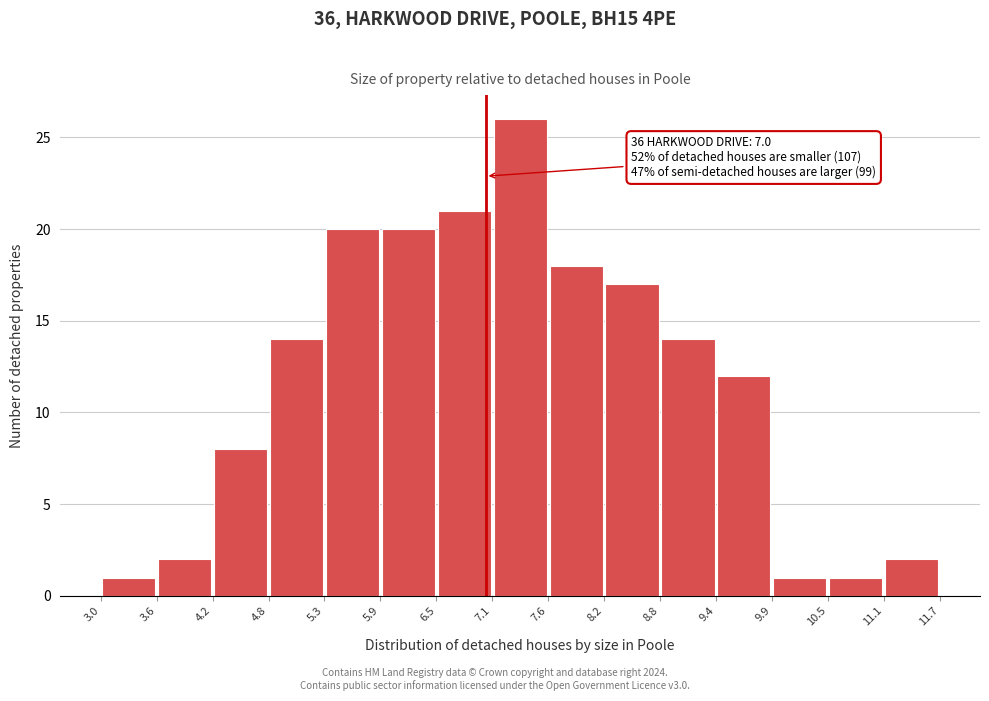

Over which range of the x-axis is the bar tallest?

7.1 to 7.6